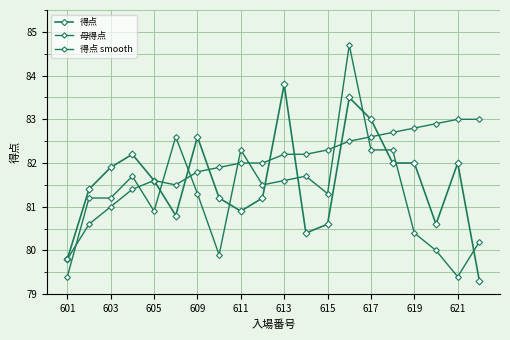

In 得点 smooth, how many points are lower than both neighbors (excluding endpoints)?

1